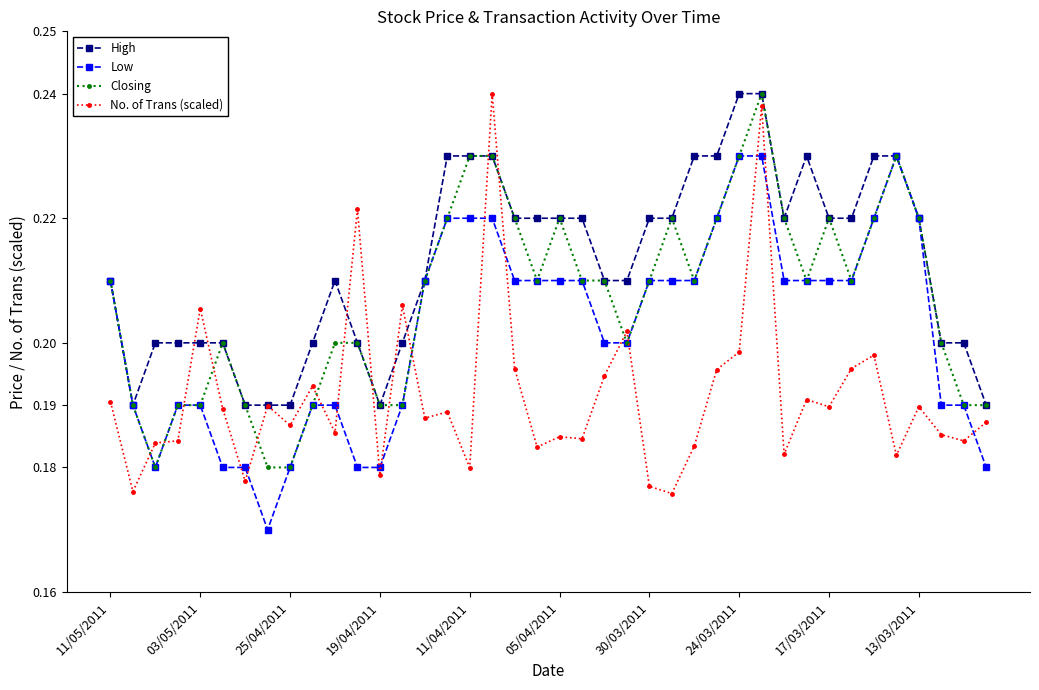

What is the sum of all No. of Trans (scaled) values?

7.7